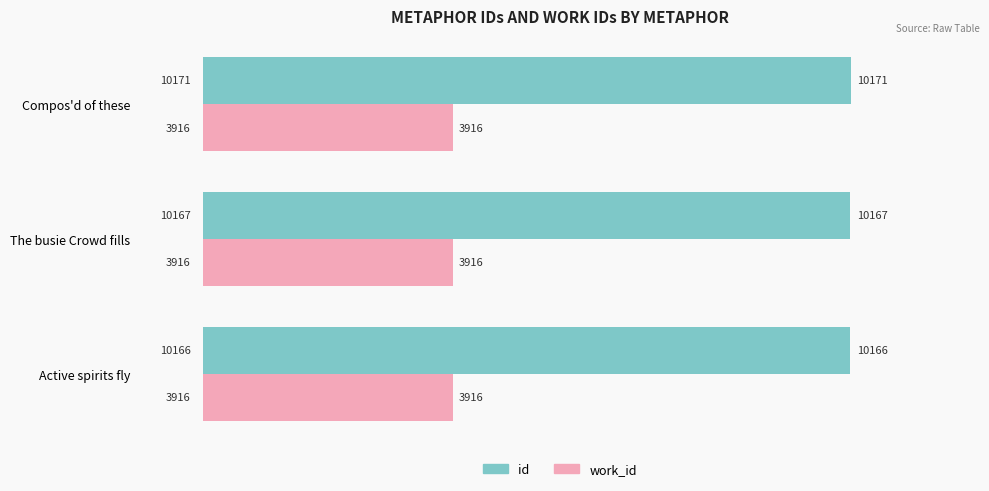

The value of work_id at Compos'd of these is 3916. True or false?

True